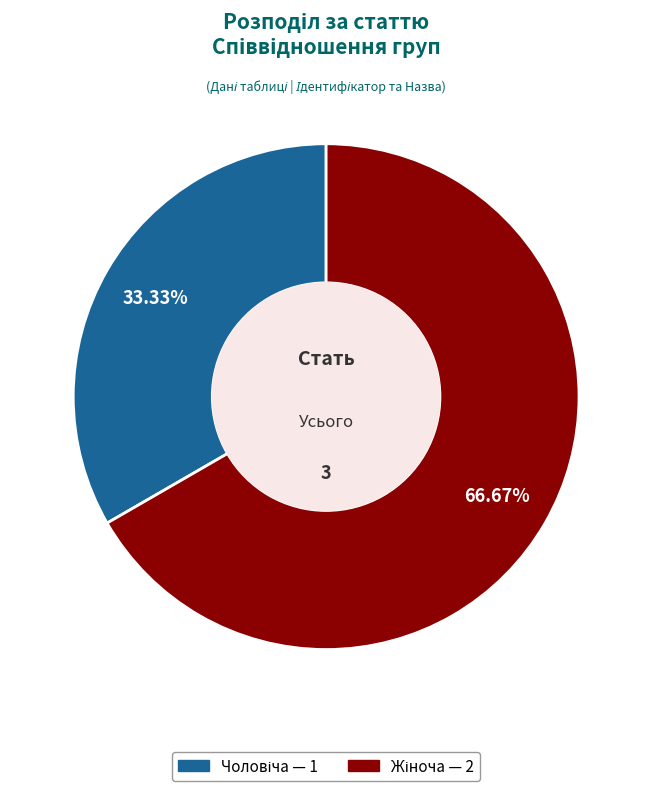

Does any single category account for the majority?

Yes